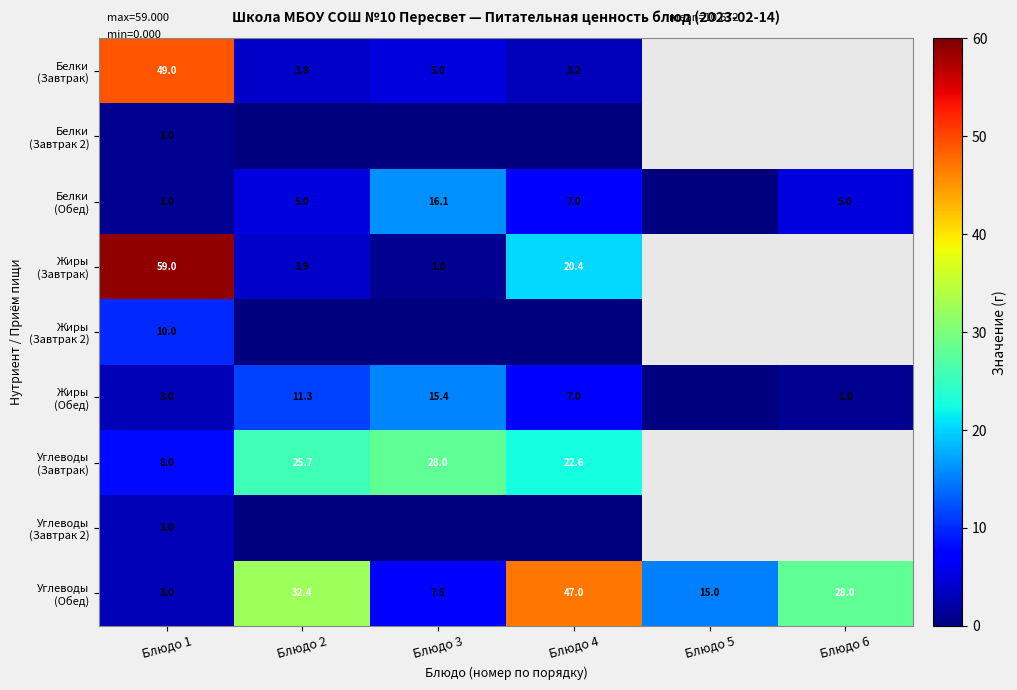

What is the spread (max minus min) of values at Блюдо 1?

58.0